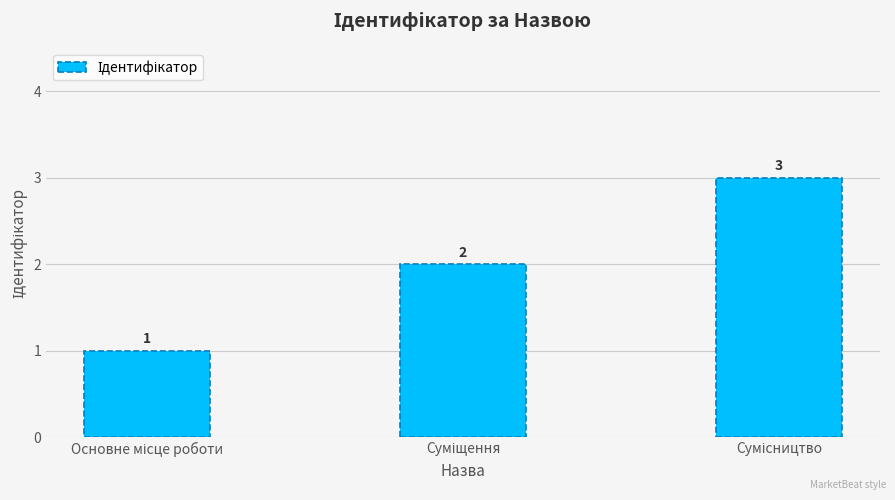

What is the sum of all values?

6